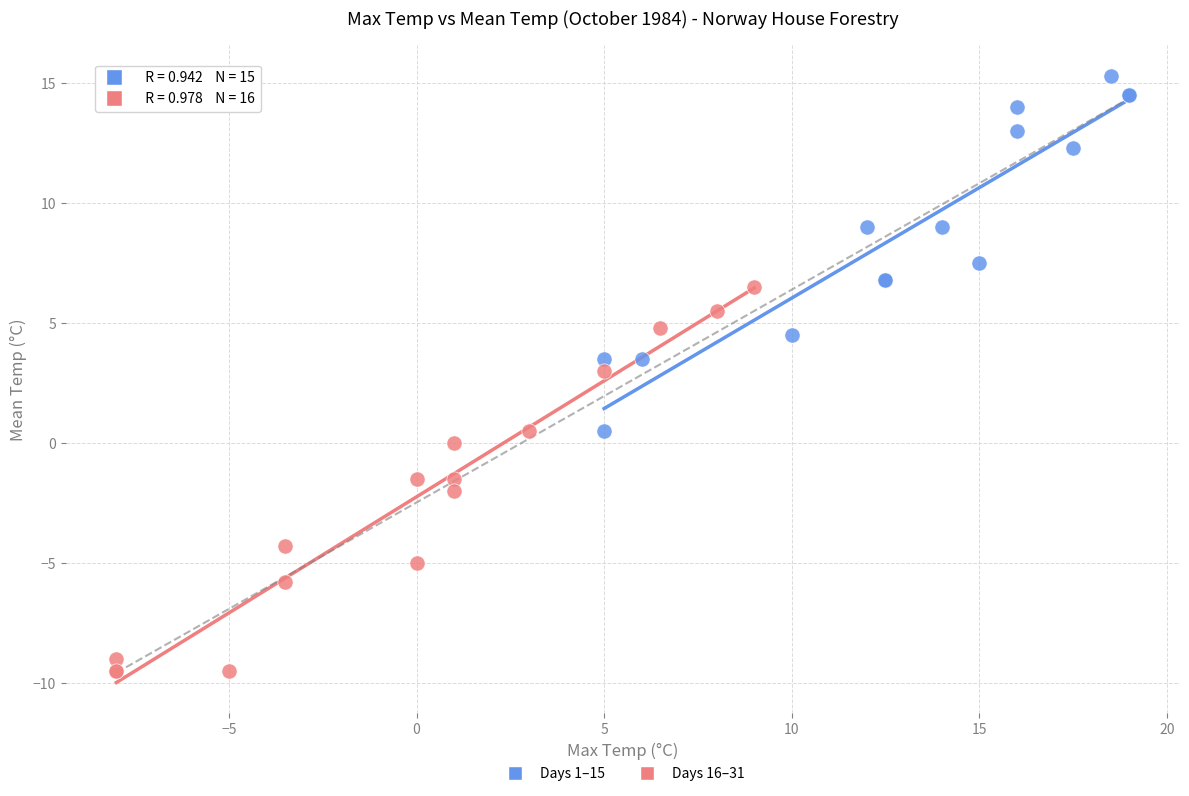

Which series has the widest spread of Y values?

Days 16–31